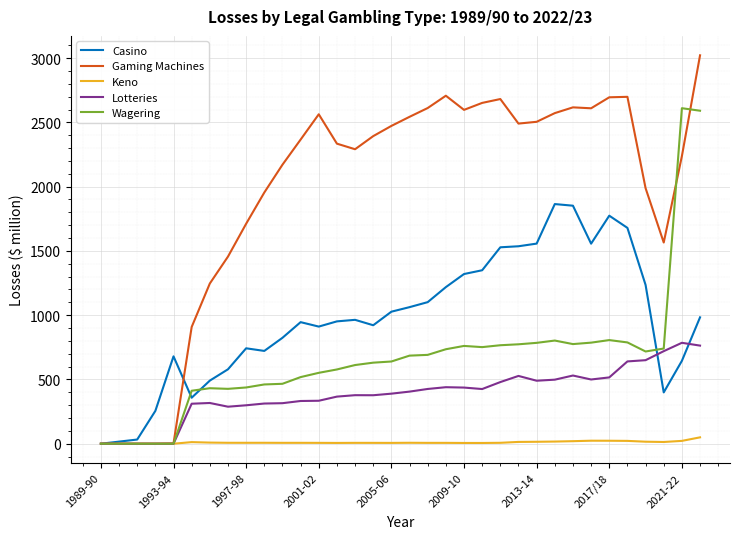

List the series in order of their peak value, highest first.

Gaming Machines, Wagering, Casino, Lotteries, Keno